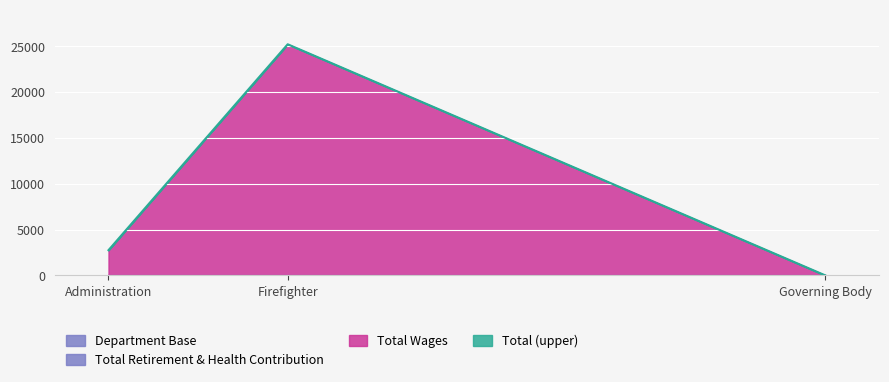

At how many categories does at least one series exceed 14862?

1